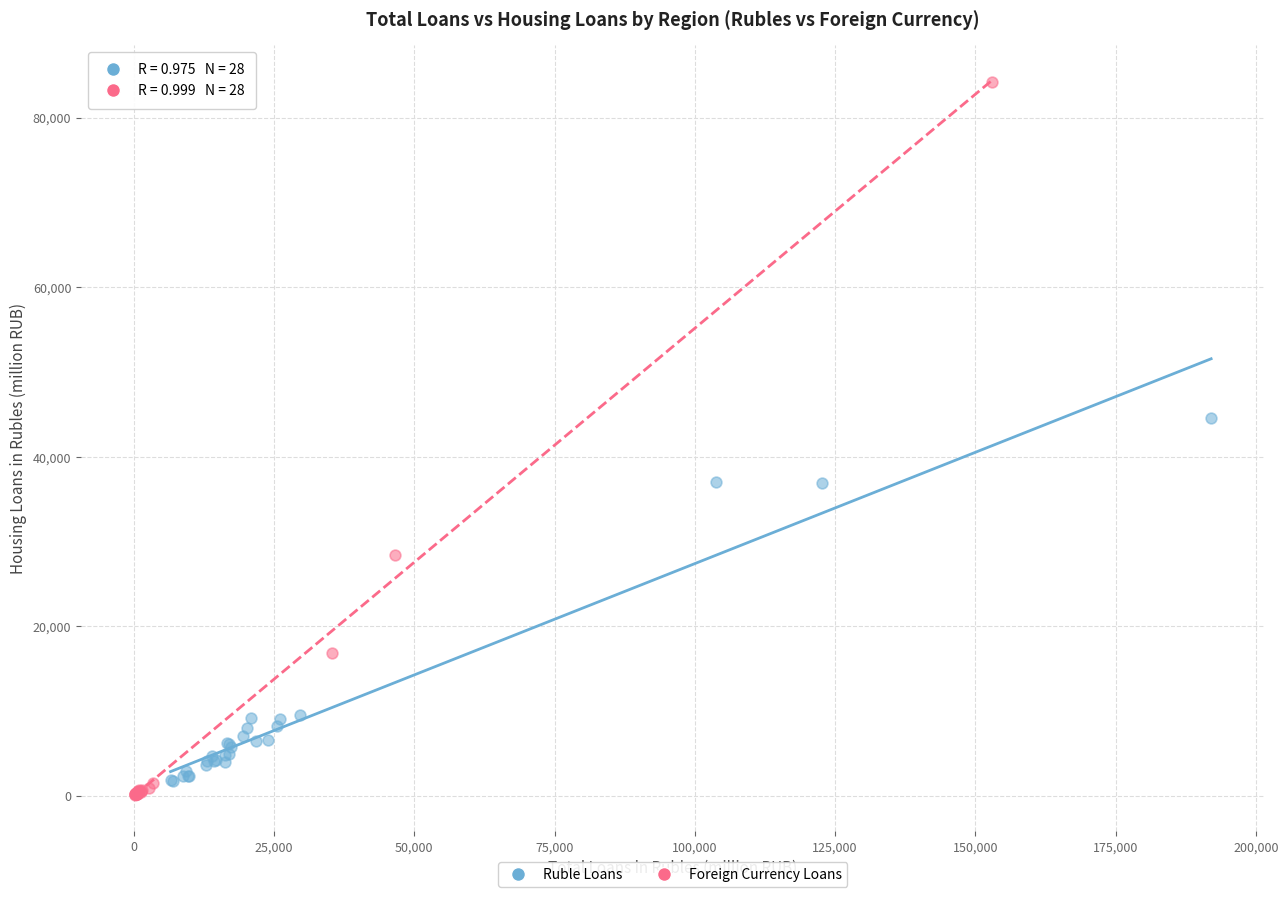

Which series contains the highest Y value?

Foreign Currency Loans